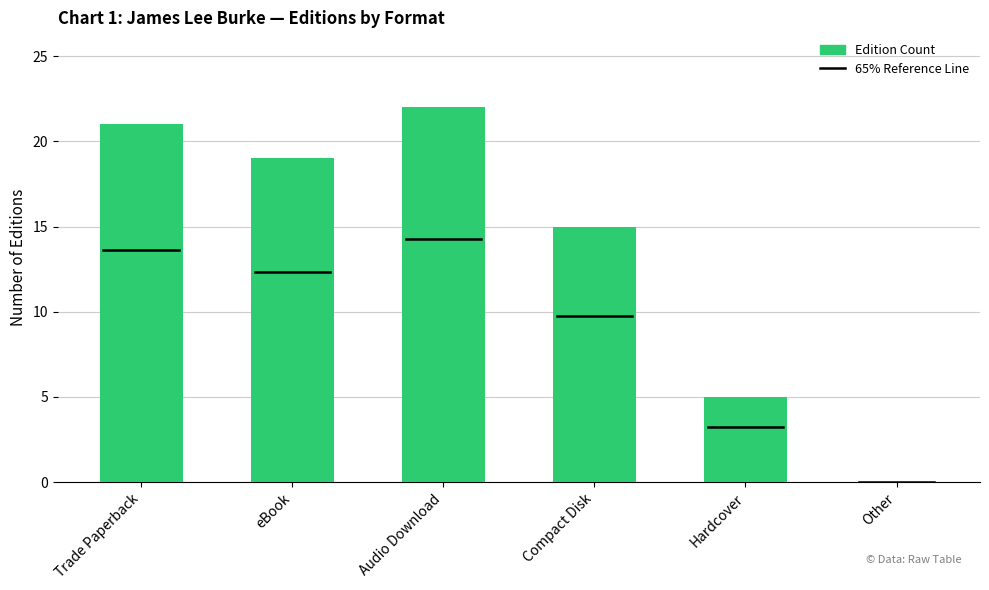

What is the sum of the values at Audio Download and Trade Paperback?

43